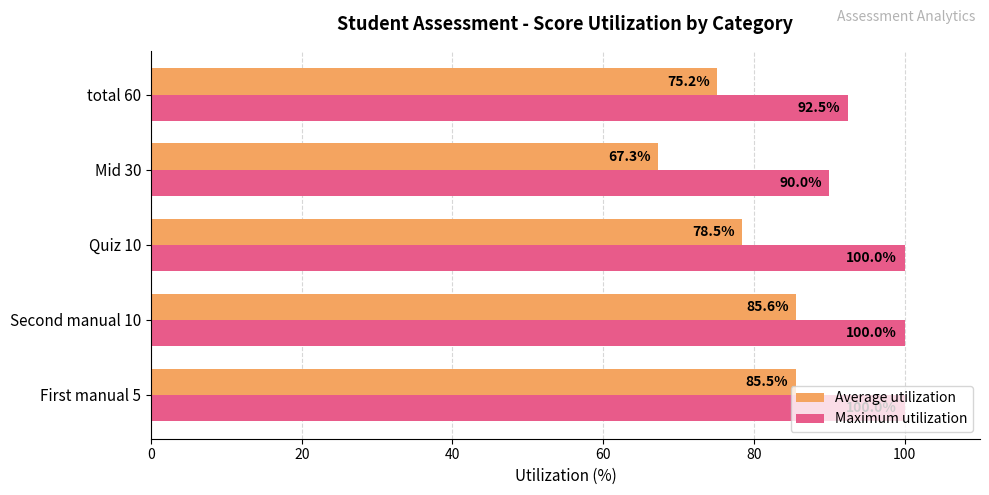

How many categories are shown in the chart?

5